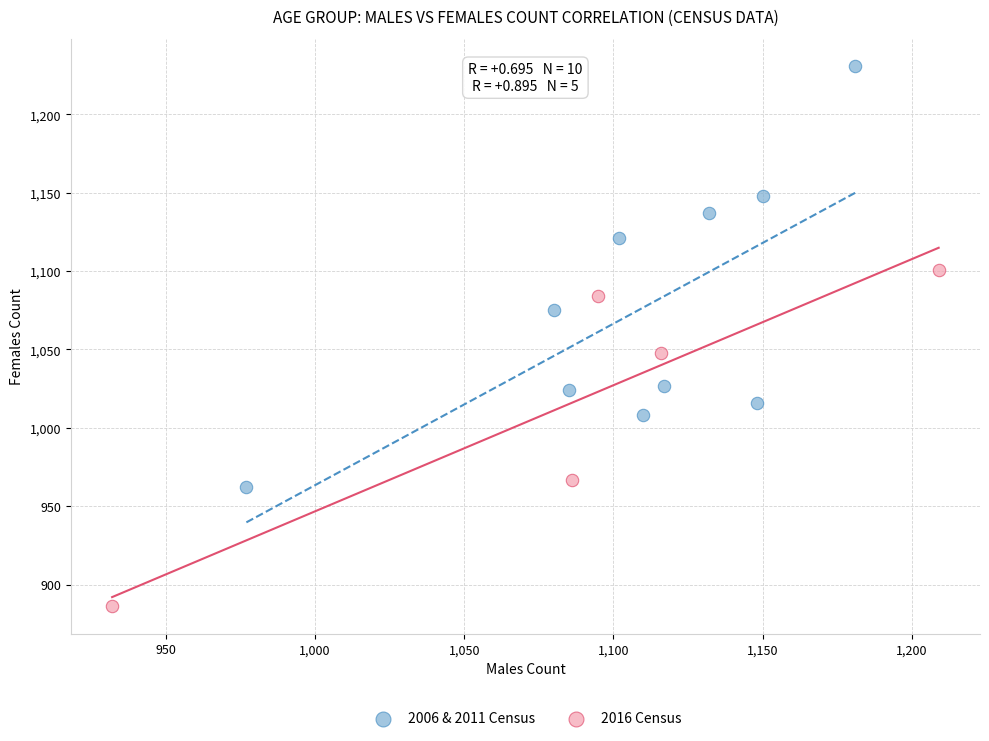

Which series has the widest spread of Y values?

2006 & 2011 Census